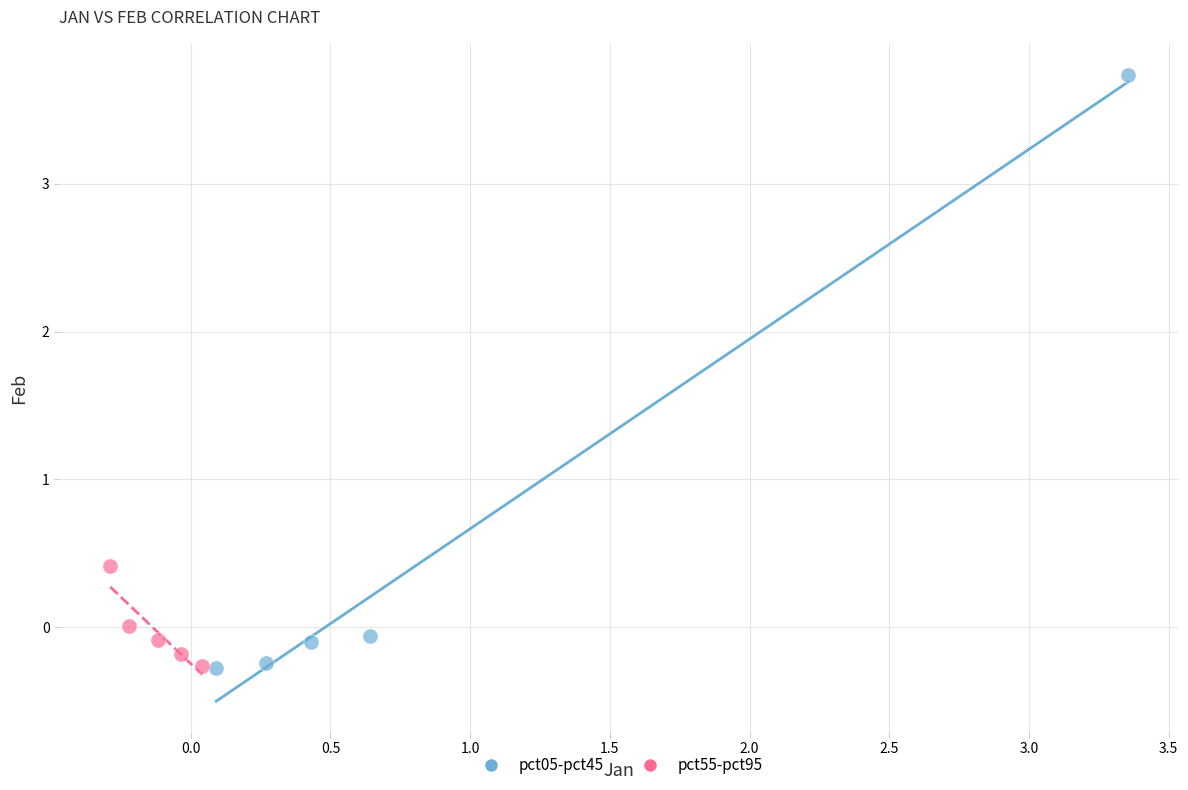

Which series has the largest Y range (max minus min)?

pct05-pct45